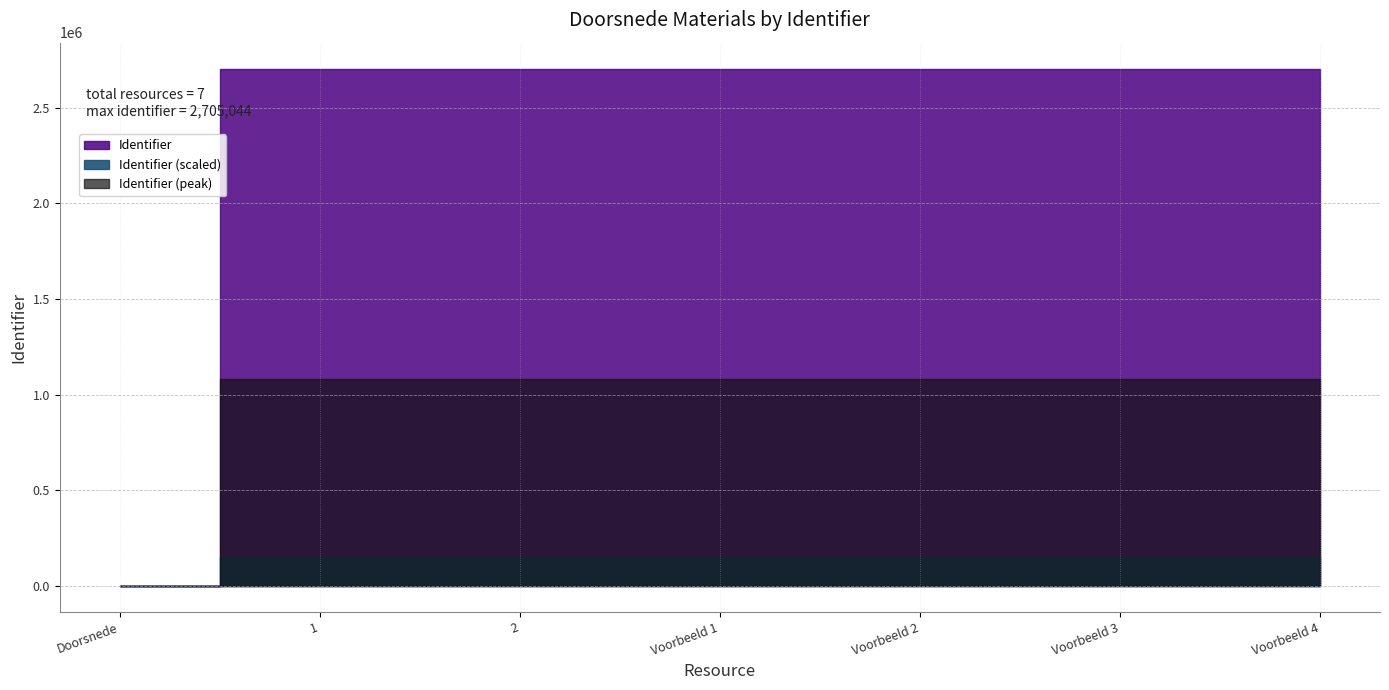

Rank the categories by value from highest to lowest.

Doorsnede - Voorbeeld 4, Doorsnede - Voorbeeld 3, Doorsnede - Voorbeeld 2, Doorsnede - Voorbeeld 1, Doorsnede - 2, Doorsnede - 1, Doorsnede